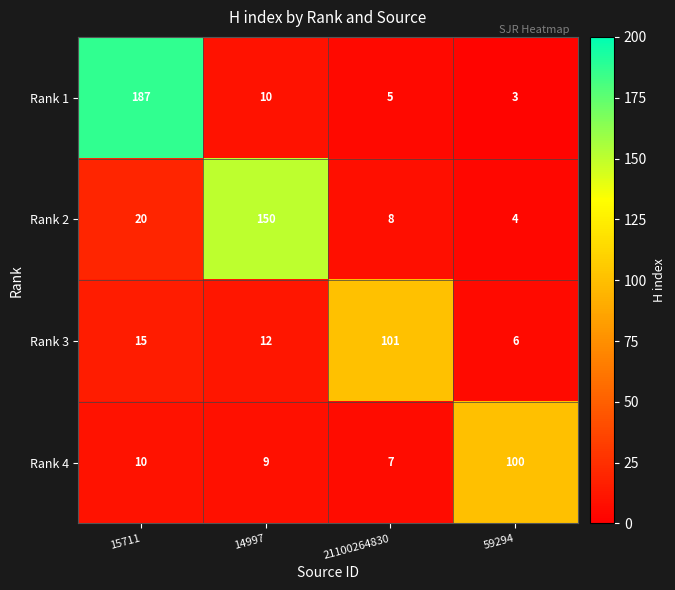

How many data points does each series have?

4